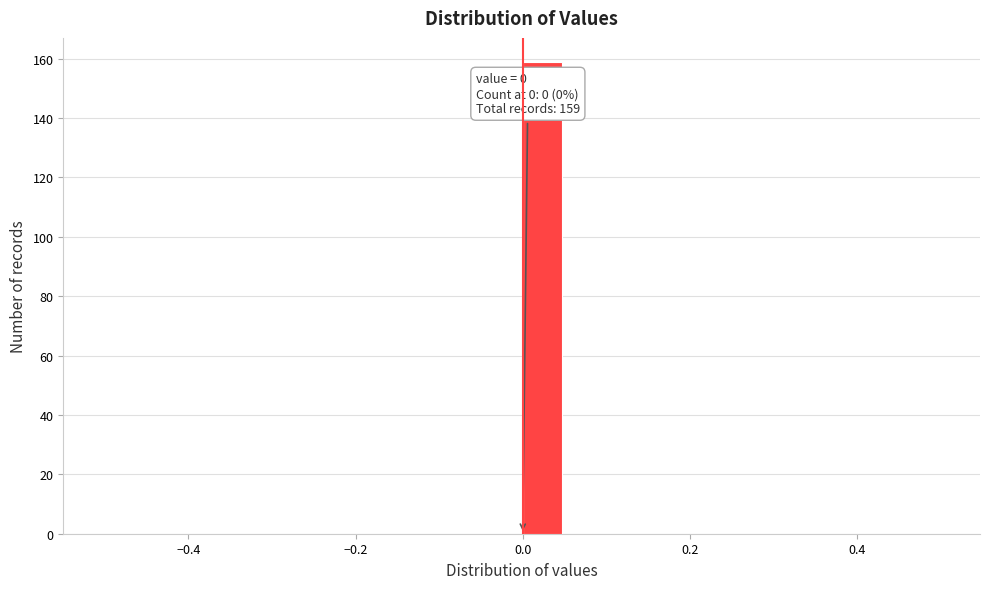

Around what value on the x-axis is the tallest bar? Give the approximate position of its centre, as read against the axis.

0.02